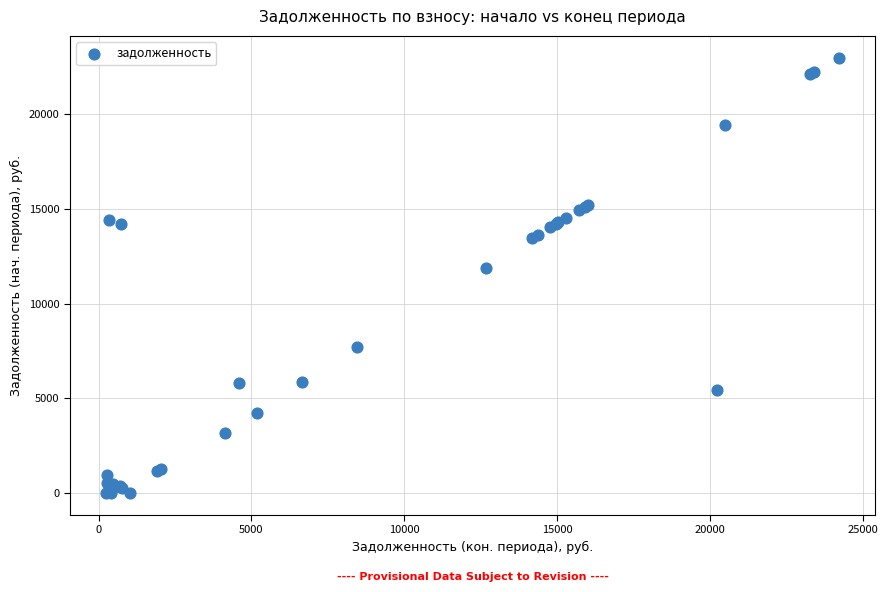

What Y value in the scatter plot is closest to 11499?

11904.2